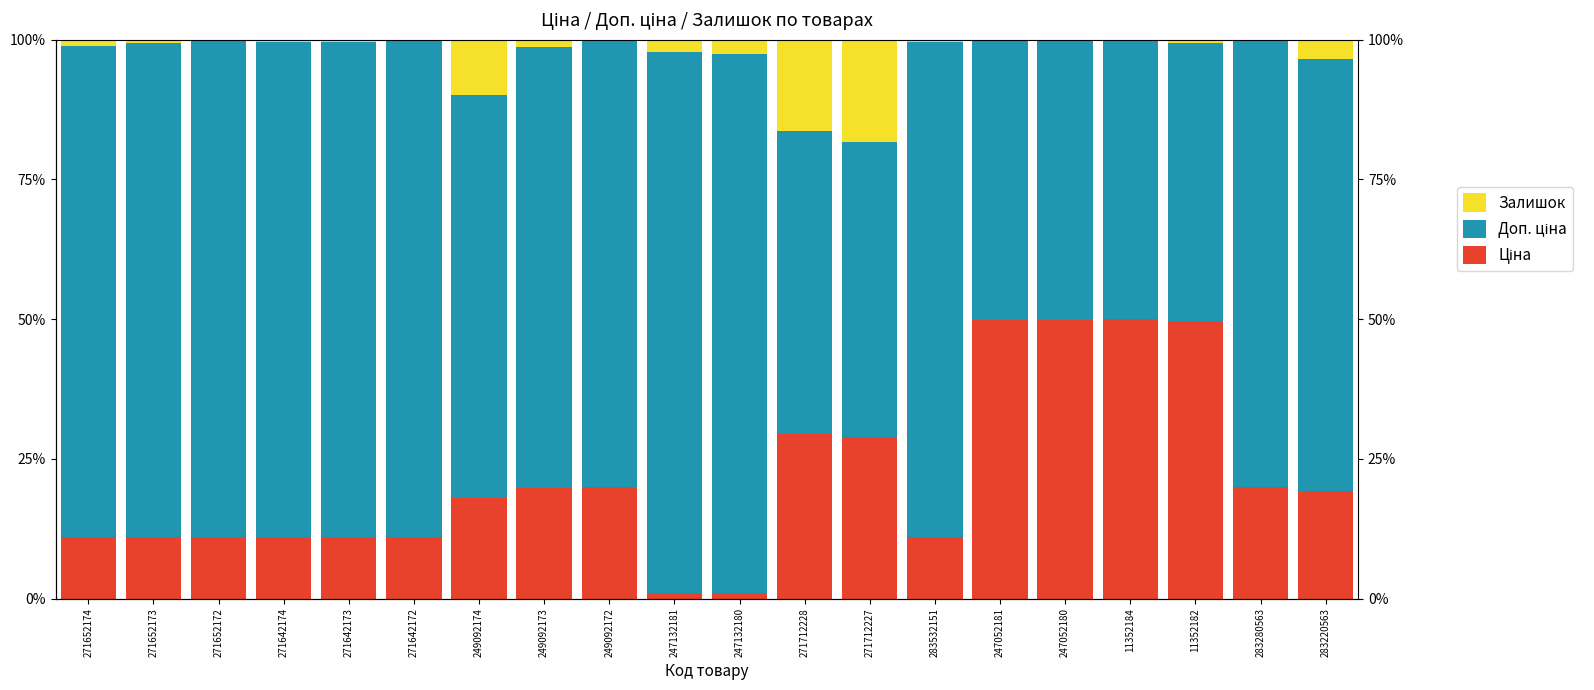

What is the label of the 6th bar from the left?

271642172